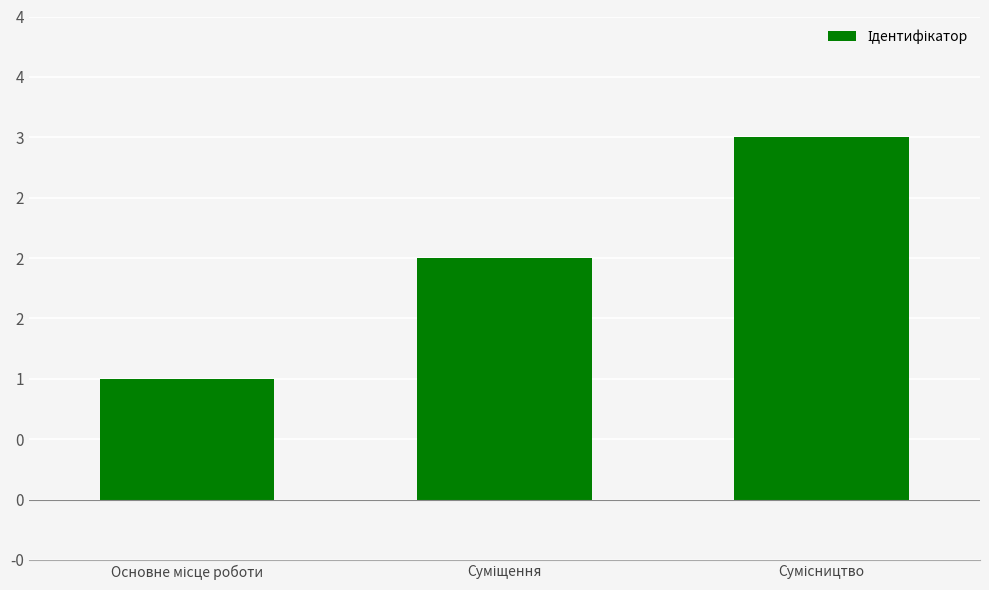

What is the value of the 1st bar from the left?

1